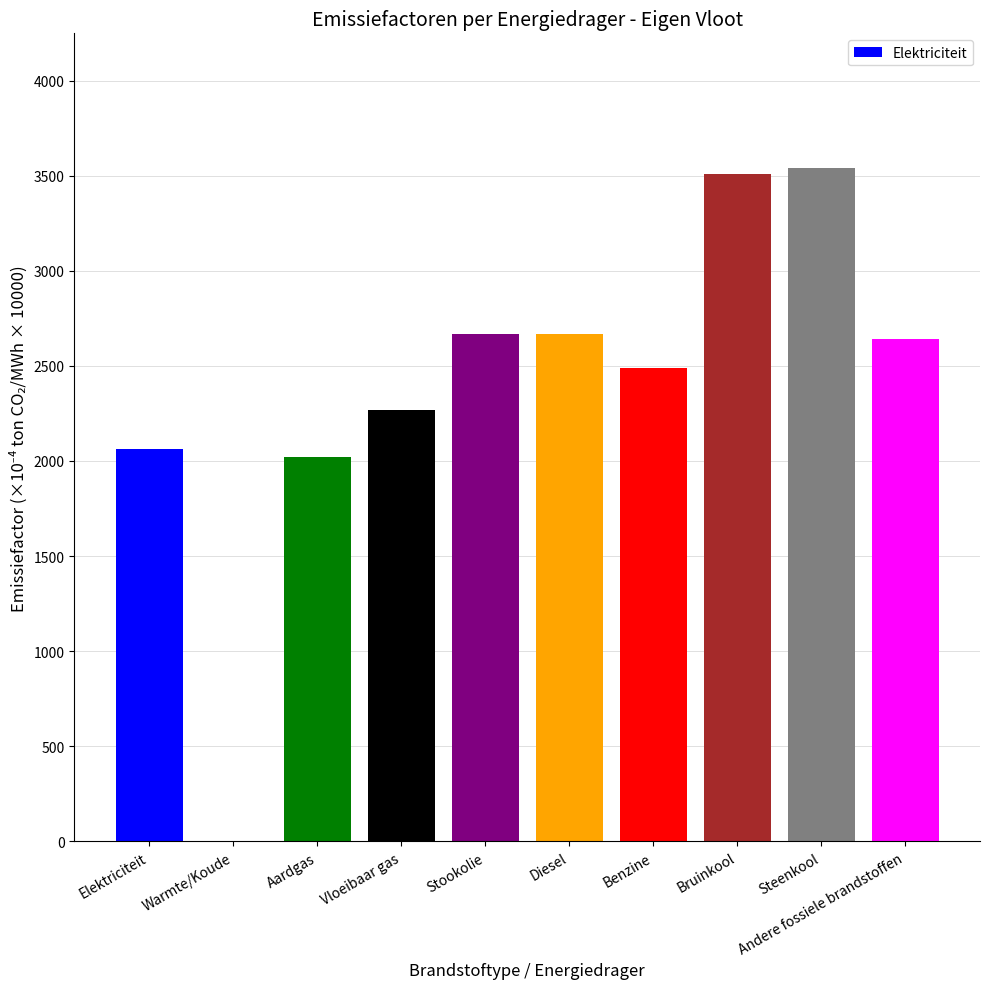

Reading left to right, transcribe all the data shown in this chart.

Elektriciteit=2065.1	Warmte/Koude=0.0	Aardgas=2020.0	Vloeibaar gas=2270.0	Stookolie=2670.0	Diesel=2670.0	Benzine=2490.0	Bruinkool=3510.0	Steenkool=3540.0	Andere fossiele brandstoffen=2640.0